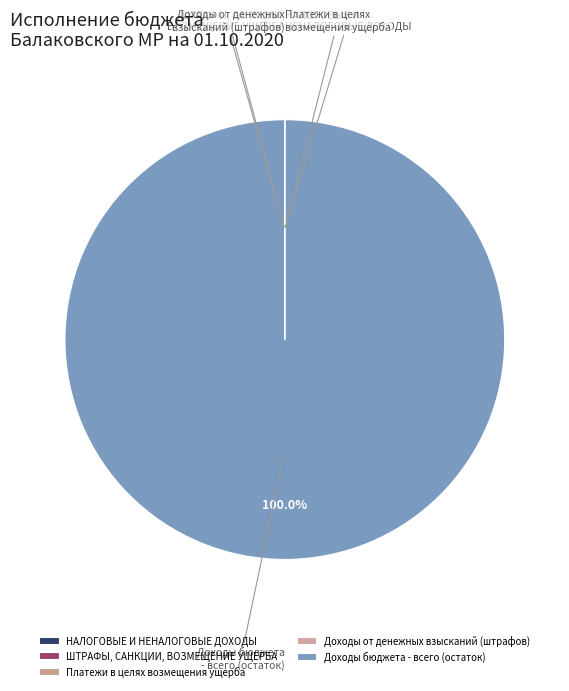

Is there a majority slice in this chart?

Yes